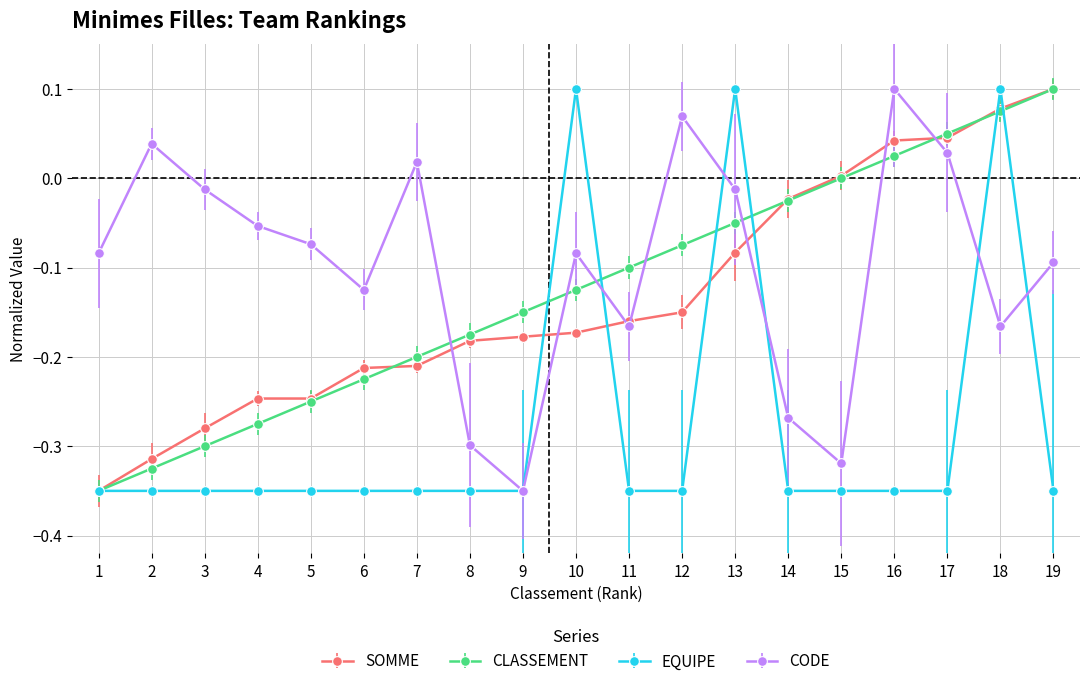

At which label does SOMME reach its peak?

19